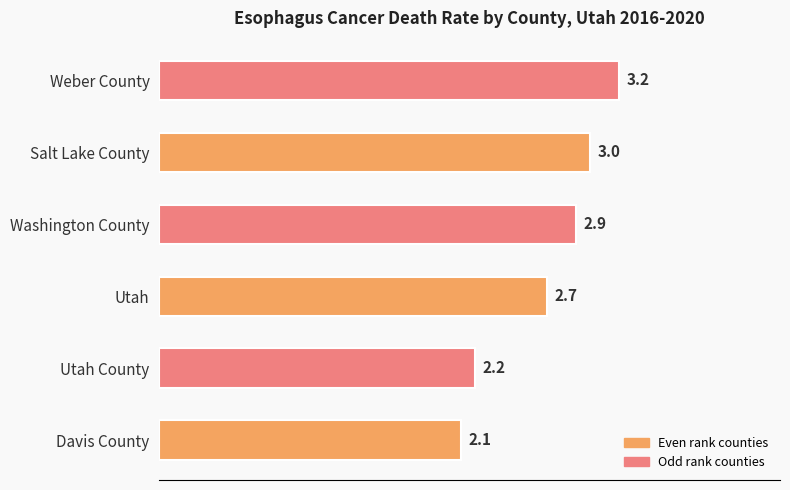

How many categories are shown in the chart?

6